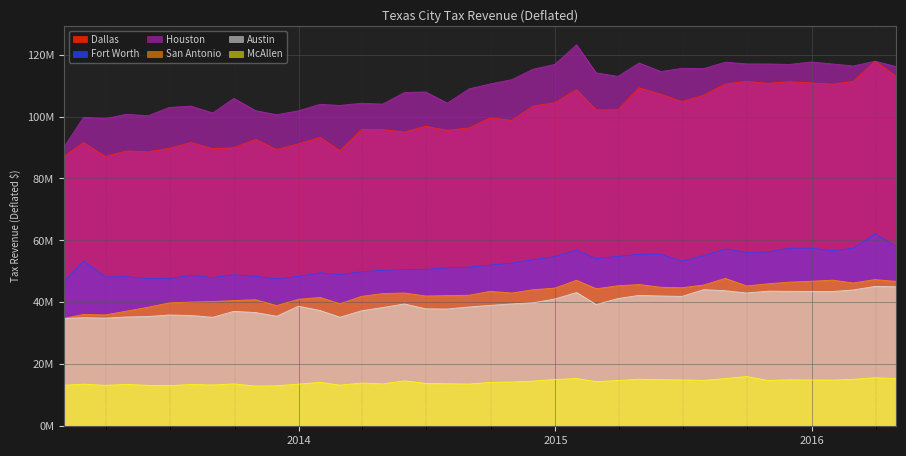

How many interior local valleys does the Dallas series have?

12